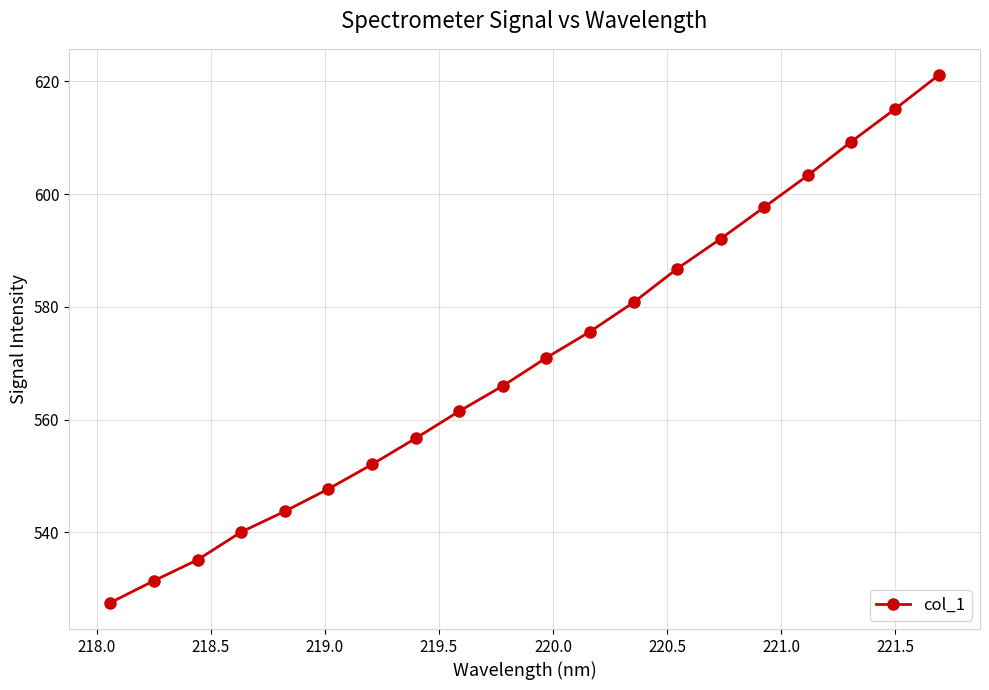

Reading left to right, what are all the values shown in this chart?

527.5	531.4	535.1	540.1	543.7	547.7	552.1	556.7	561.5	566.0	571.0	575.6	580.8	586.8	592.1	597.7	603.3	609.3	615.1	621.1